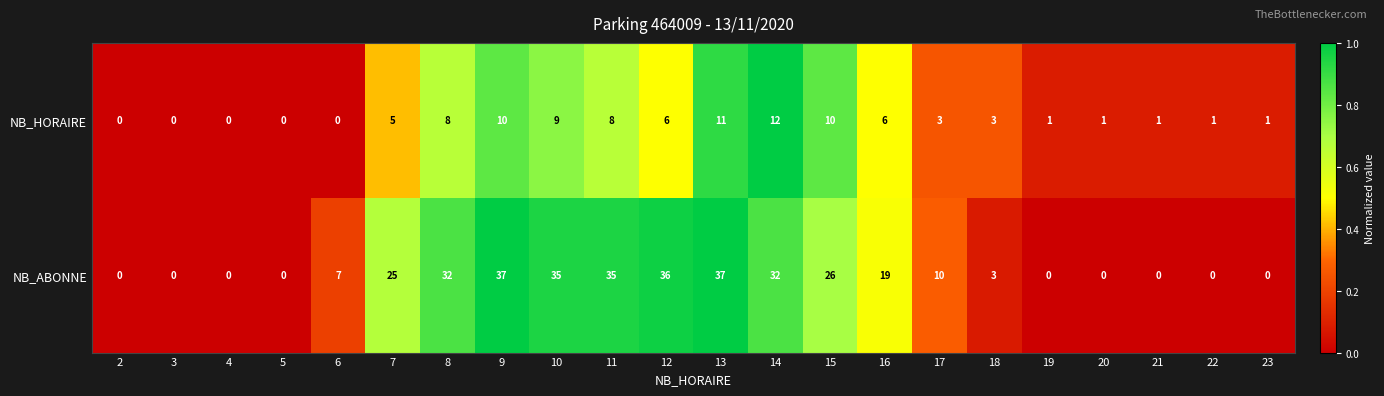

Which series changed the most between 15 and 16?

NB_ABONNE